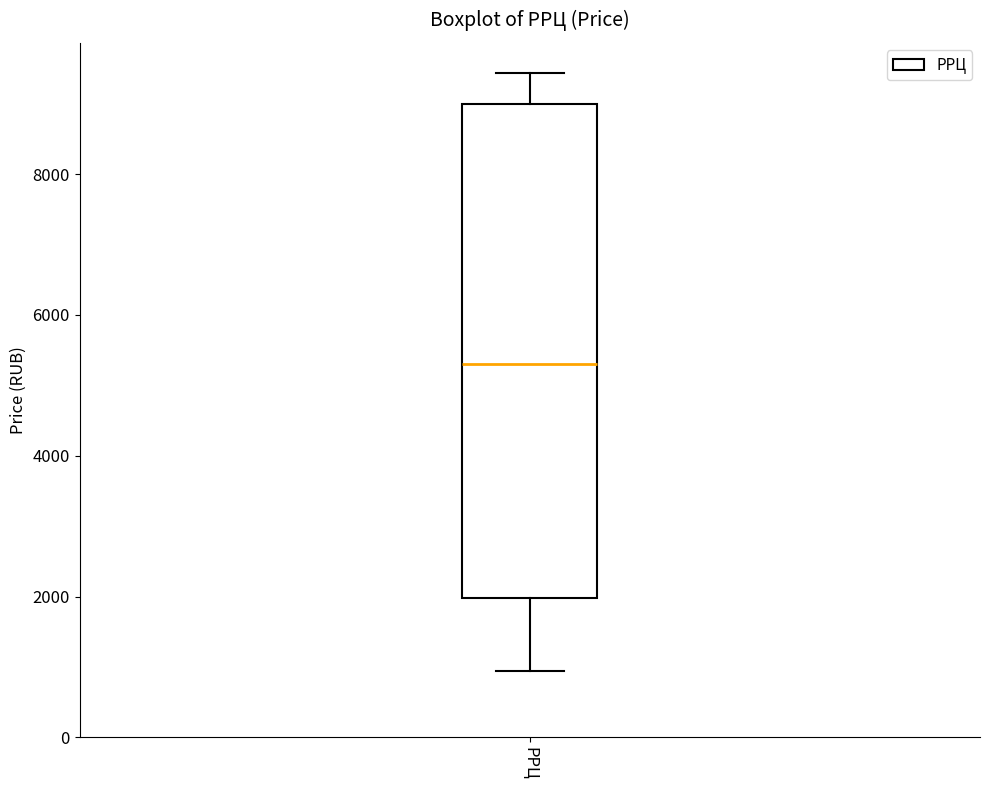

Transcribe this box plot: give where the median line is, the range the box spans, and where the two whiskers end, as read against the y-axis. The values are not printed on the chart, so give them approximately, as read against the axis.

median 5400, box 2000 to 9000, whiskers 1000 to 9400